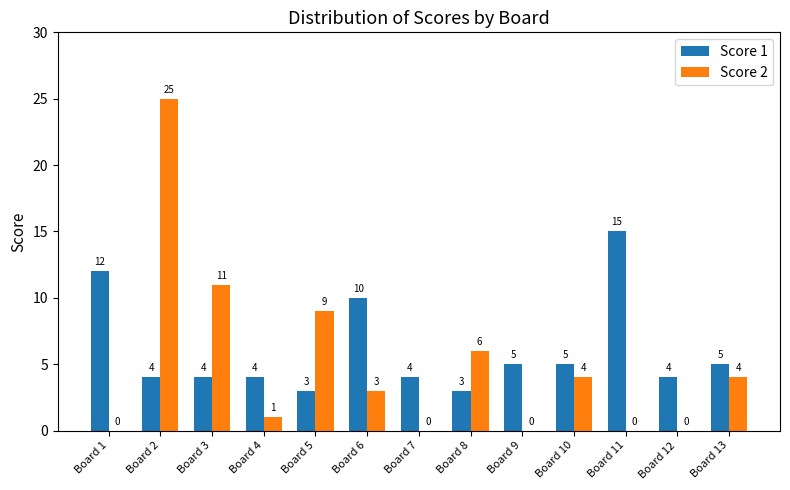

Between Board 5 and Board 6, which series saw the biggest shift?

Score 1